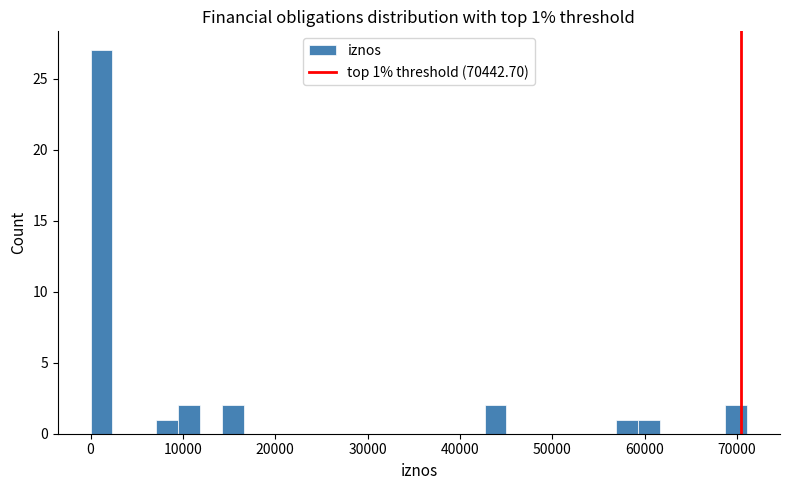

Read against the x-axis, roughly where is the centre of the tallest bar?

1000